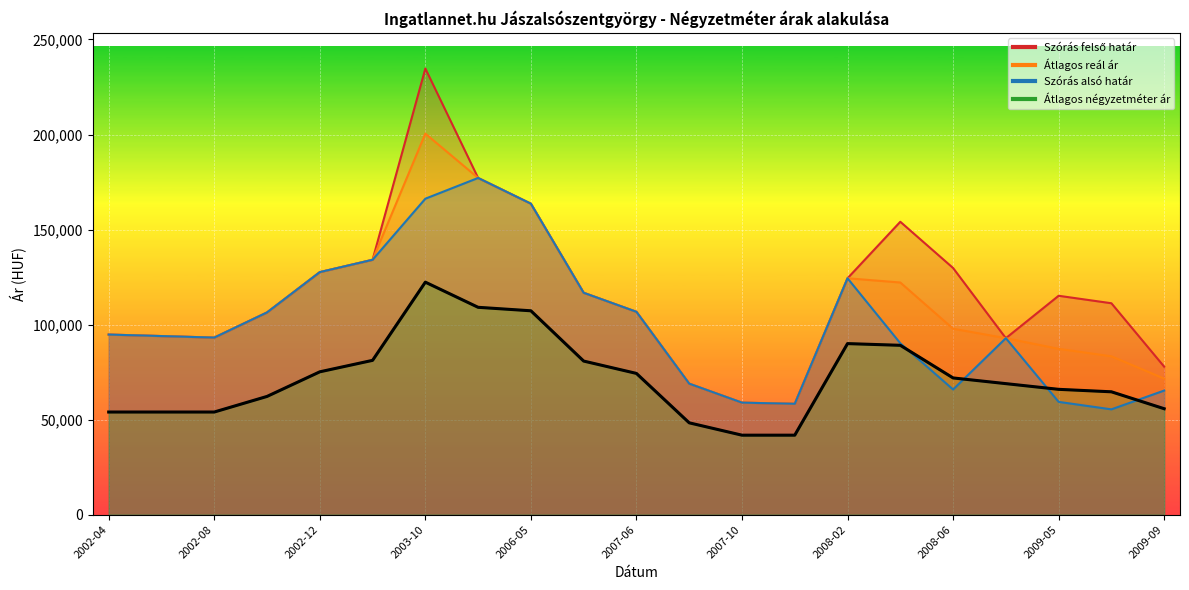

Is it true that Átlagos négyzetméter ár equals 99430 at 2009-07?

False